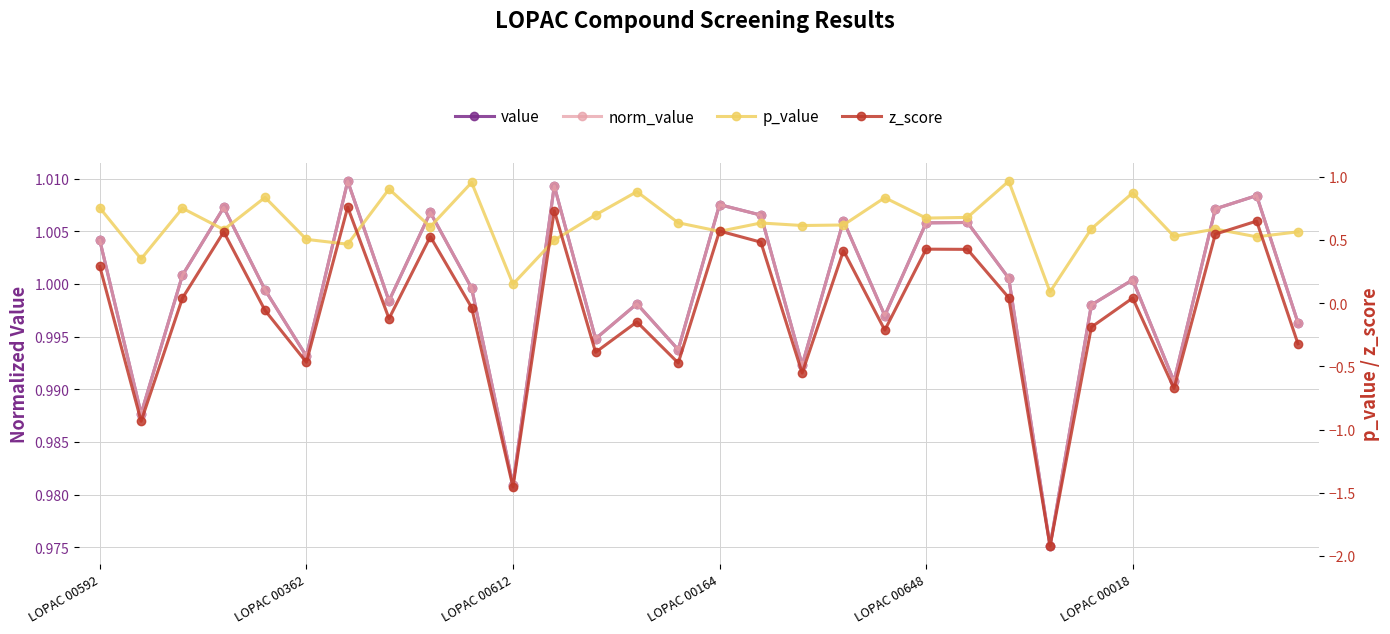

At how many categories does at least one series exceed 0?

30